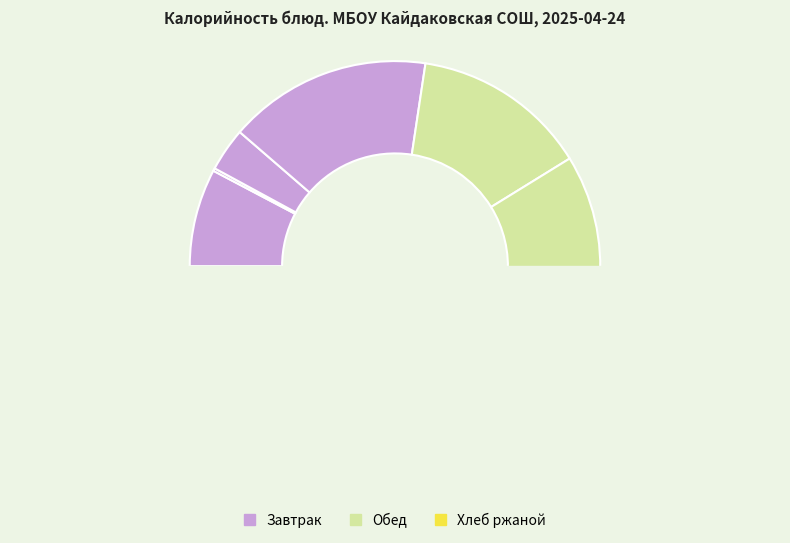

True or false: Компот из смеси сухофруктов accounts for 12% of the total.

True